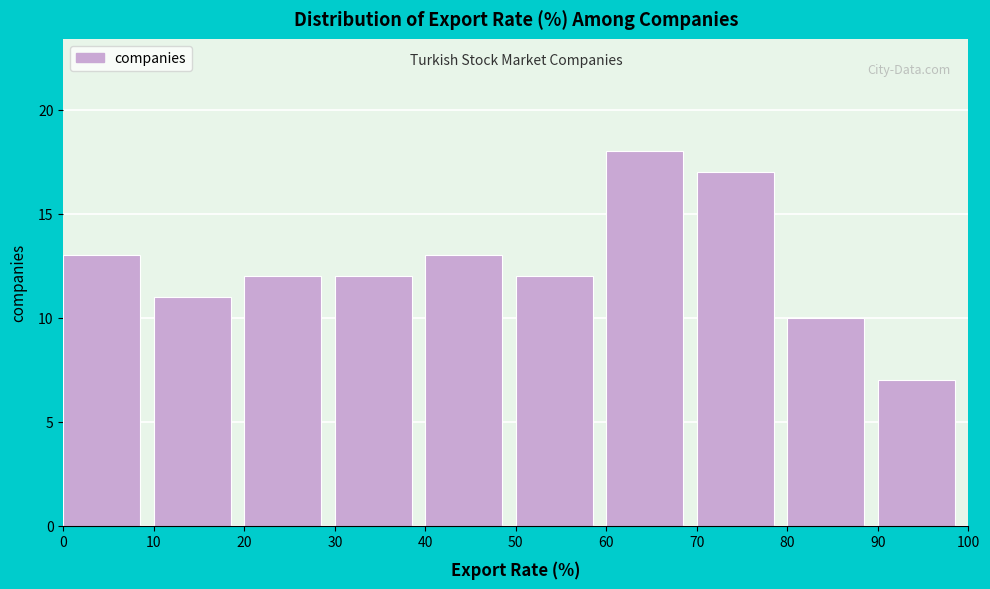

Reading left to right, list every bar in this chart as the range it spans on the x-axis followed by its height. The values are not printed on the chart, so give them approximately, as read against the axis.

0 to 10: 13
10 to 20: 11
20 to 30: 12
30 to 40: 12
40 to 50: 13
50 to 60: 12
60 to 70: 18
70 to 80: 17
80 to 90: 10
90 to 100: 7